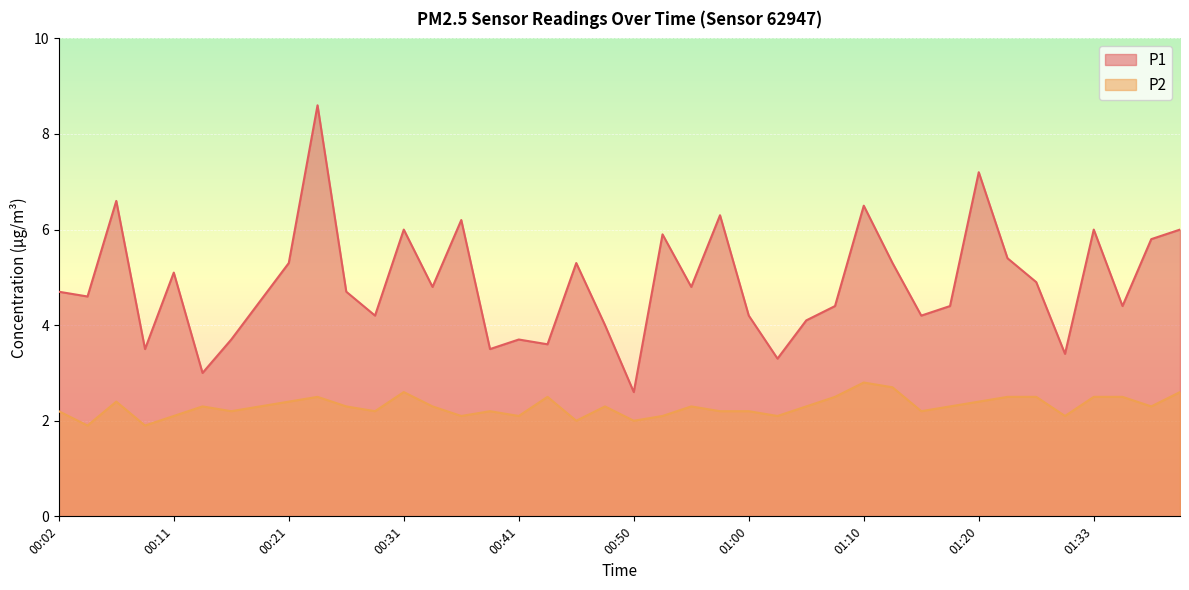

True or false: P1 and P2 intersect in this chart.

False